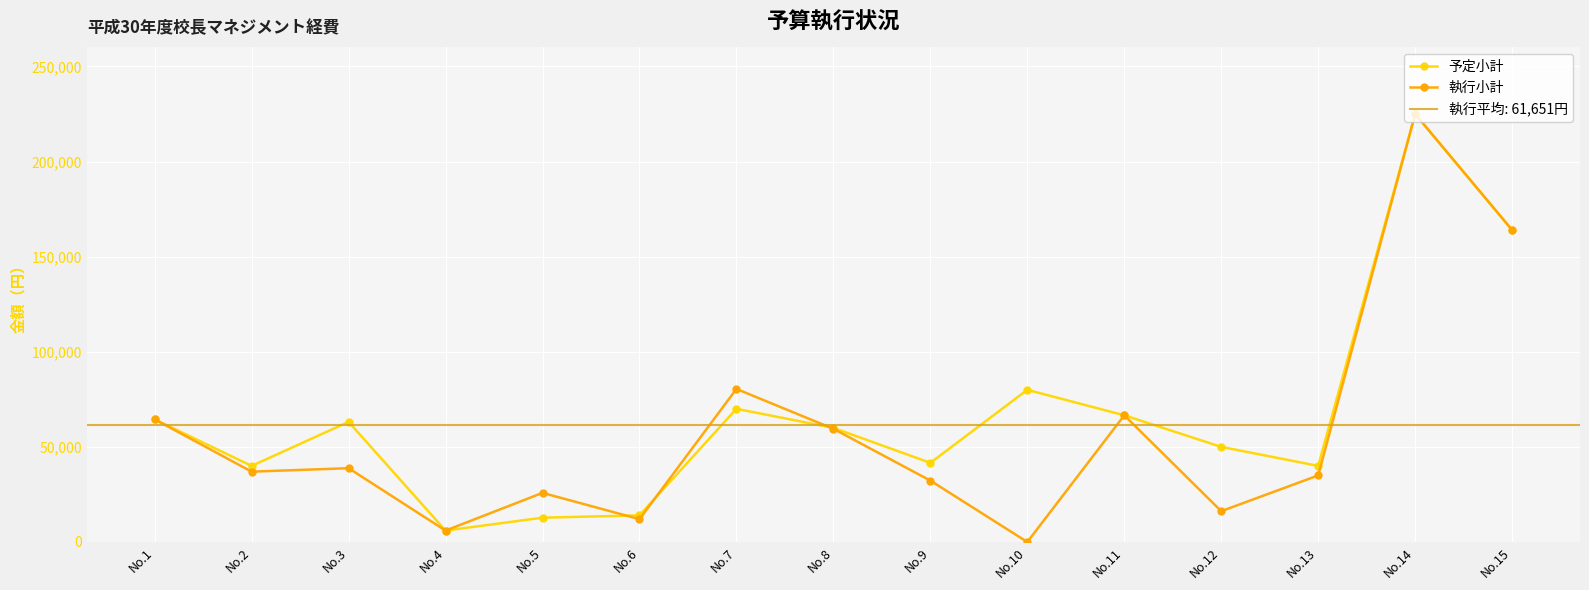

What is the total value across all series at No.2?

76973